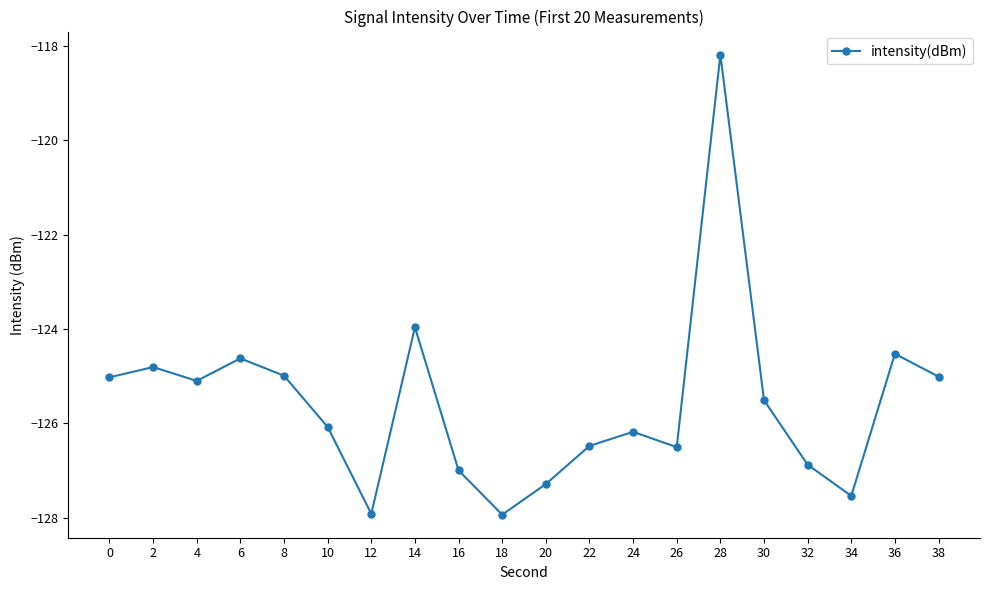

The value at 2 is -208.4. True or false?

False